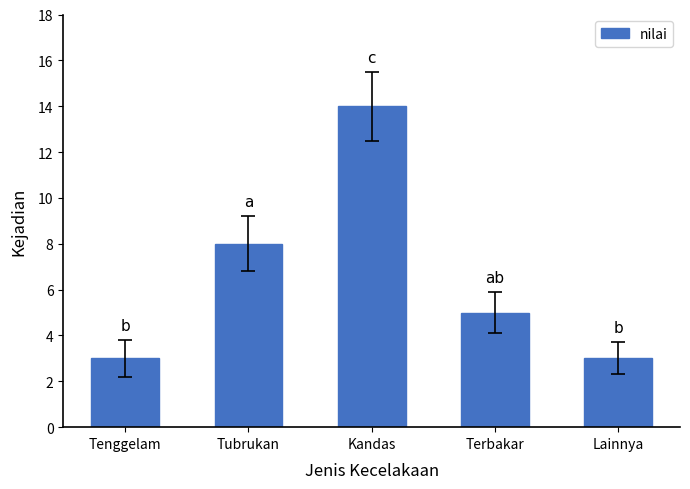

What is the difference between the second highest and minimum values?

5